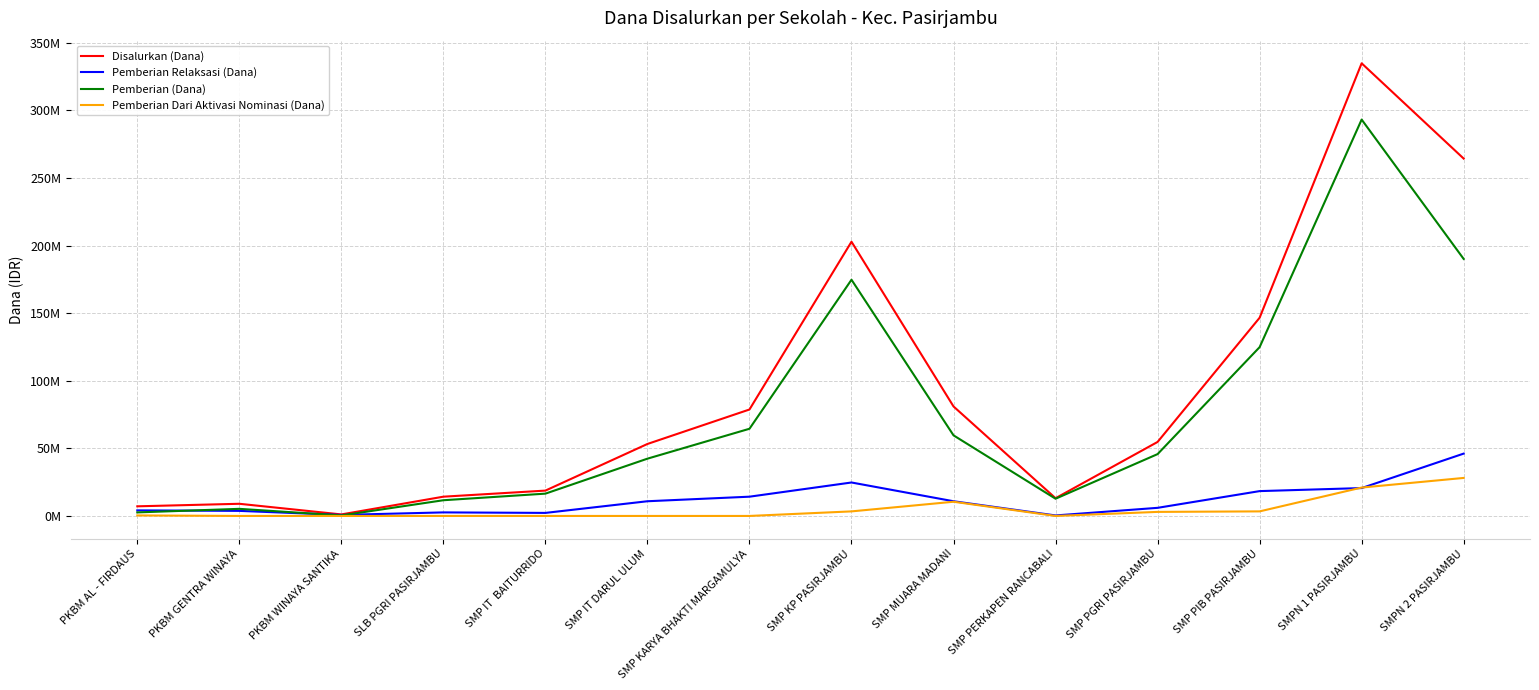

What are all the series names shown in the legend?

Disalurkan (Dana), Pemberian Relaksasi (Dana), Pemberian (Dana), Pemberian Dari Aktivasi Nominasi (Dana)